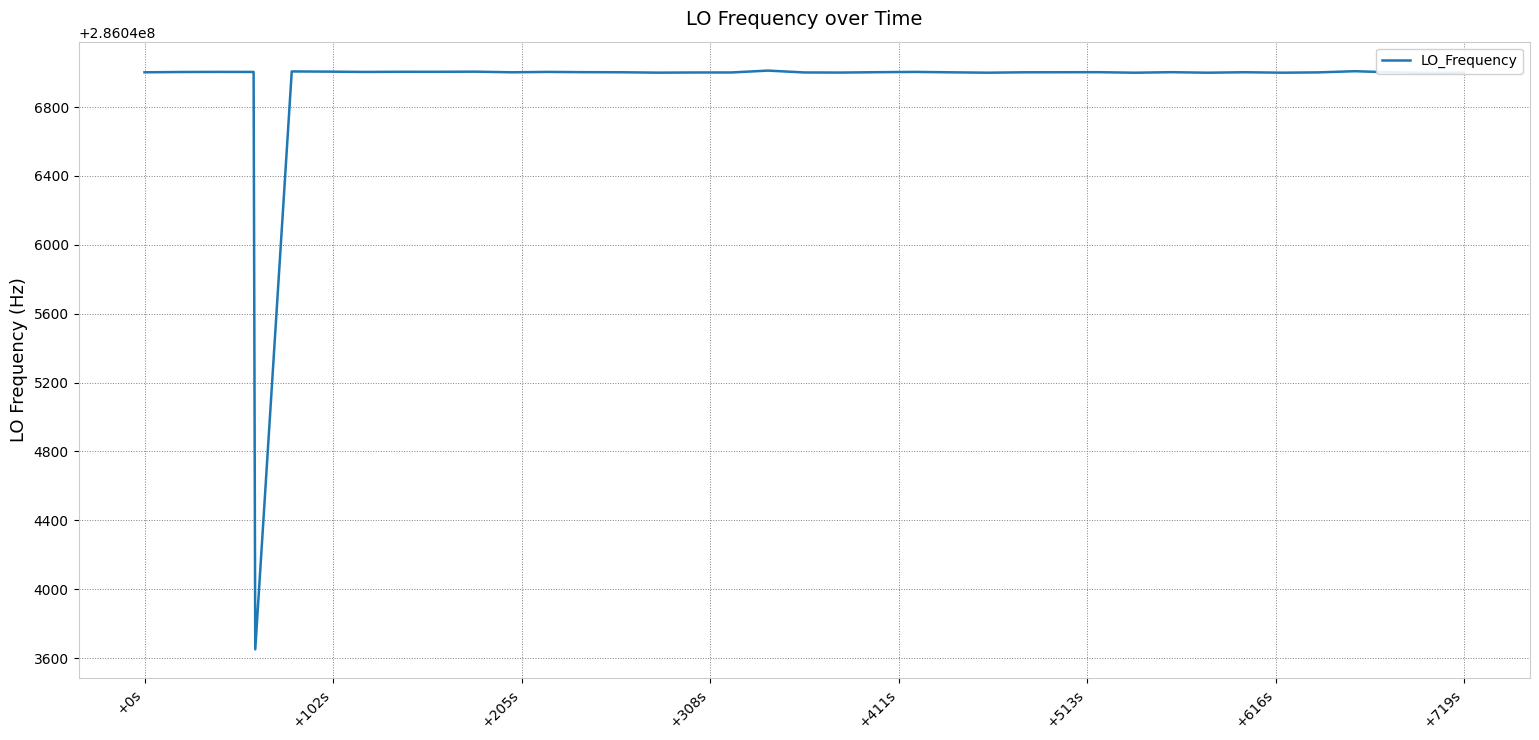

What is the greatest value displayed?

286047011.9